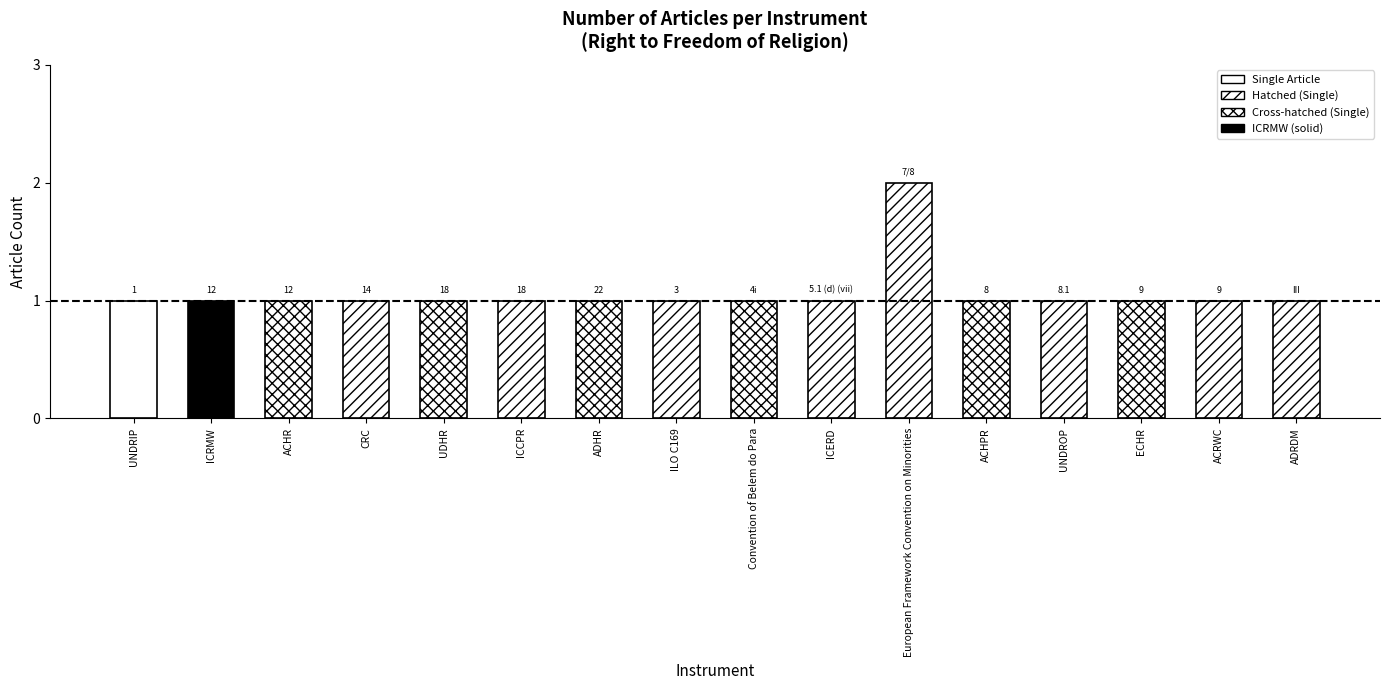

Are the bars horizontal?

No